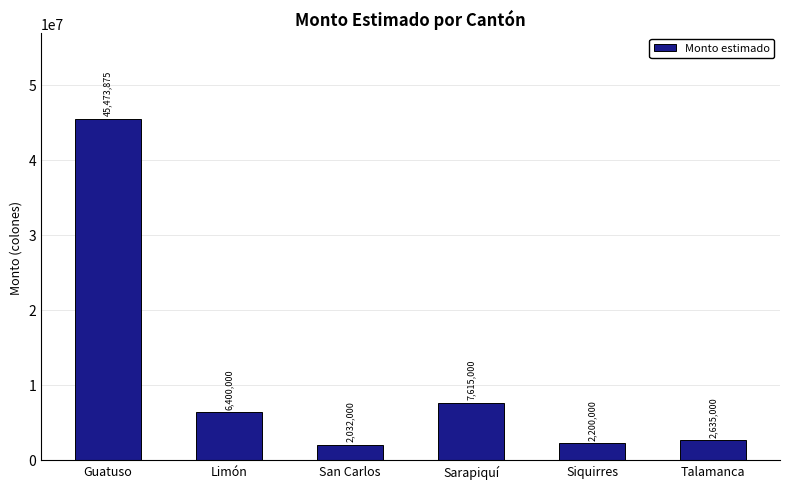

Rank the categories by value from highest to lowest.

Guatuso, Sarapiquí, Limón, Talamanca, Siquirres, San Carlos